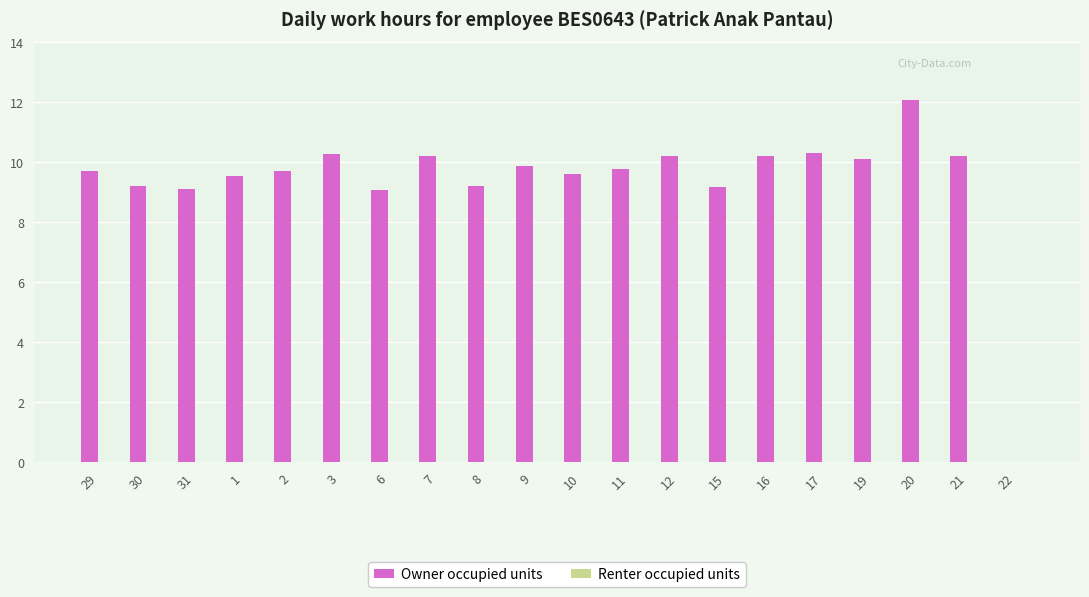

Which has a higher value, 2 or 9?

9